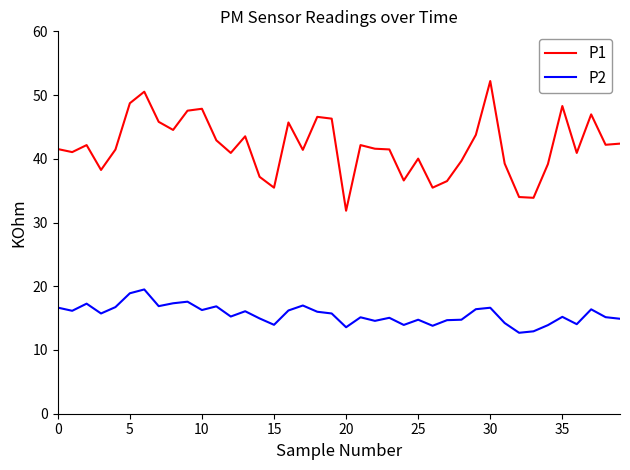

Does the chart display data point markers on the line(s)?

No